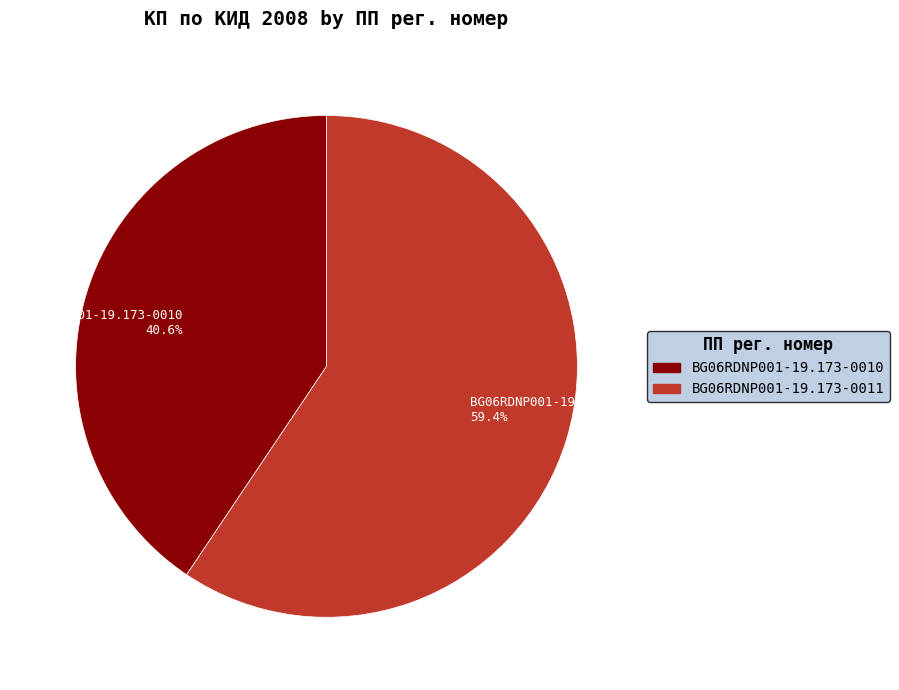

The BG06RDNP001-19.173-0011 slice represents 65% of the pie. True or false?

False